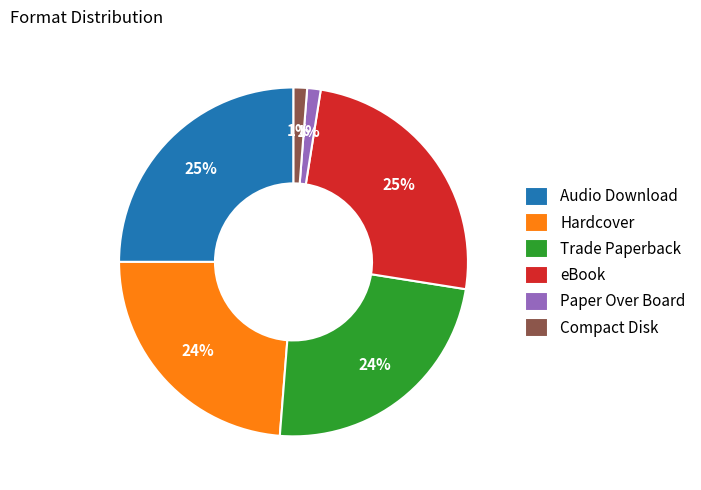

To the nearest percent, what portion does Paper Over Board represent?

1%